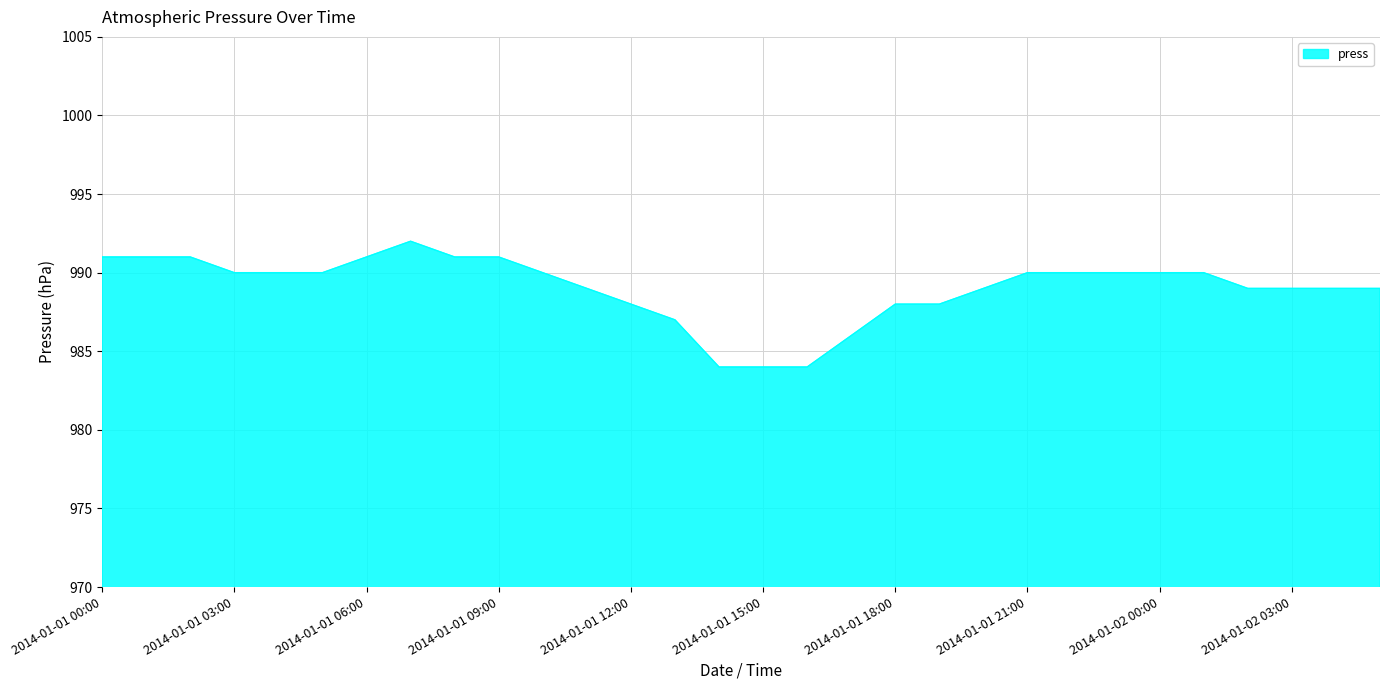

What is the average value?

989